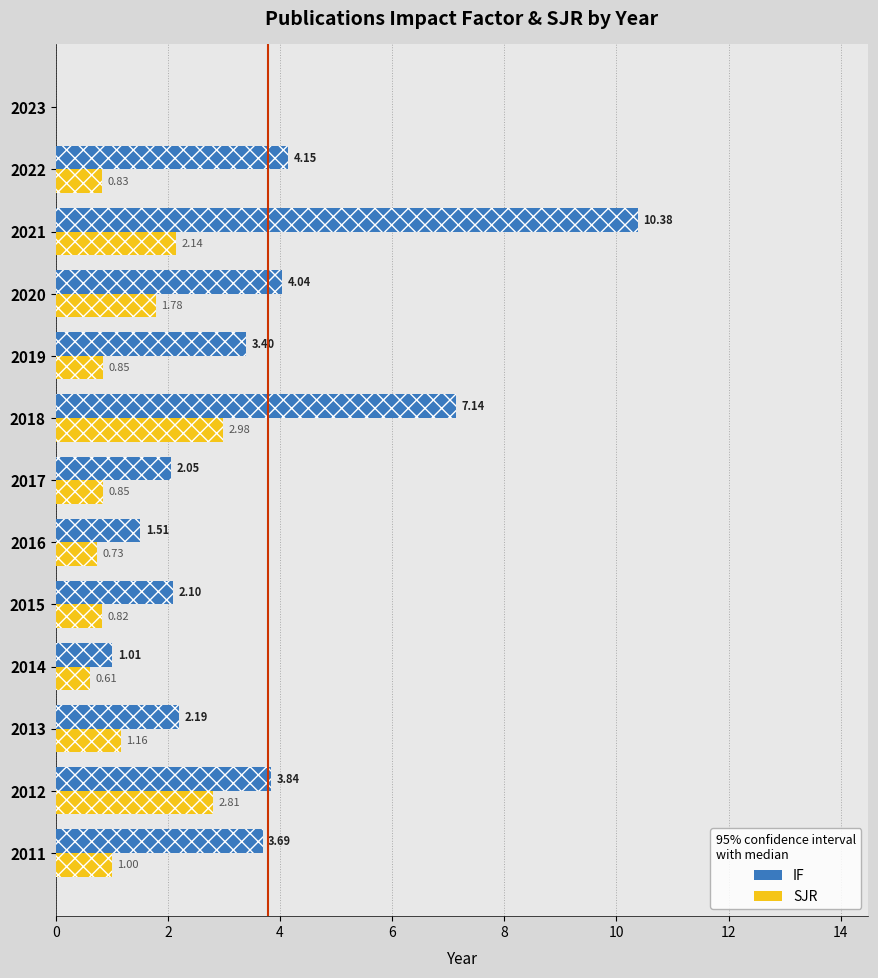

Which series has the largest range (max minus min)?

IF